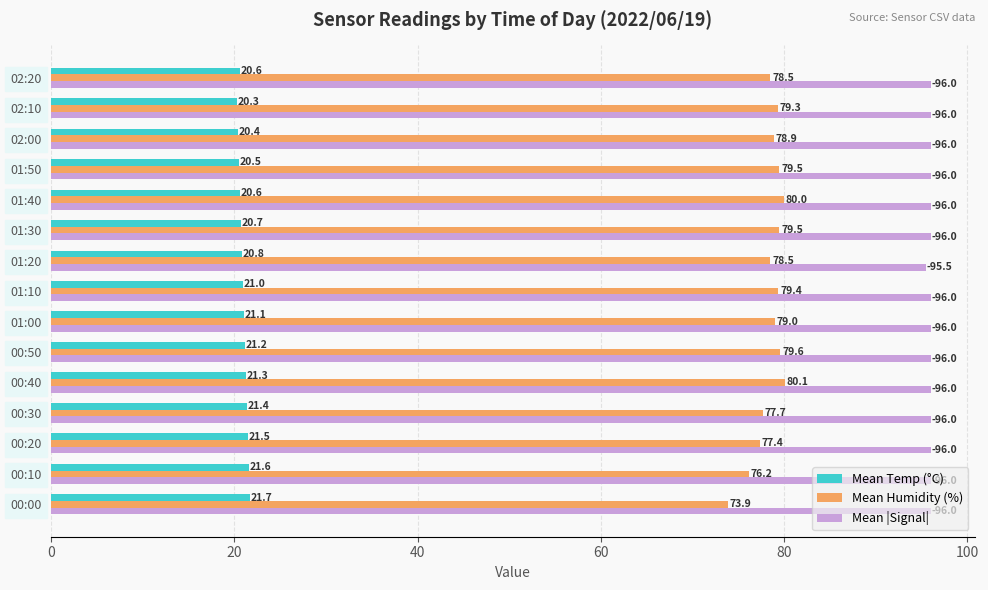

What is the minimum value for Mean |Signal|?

95.5